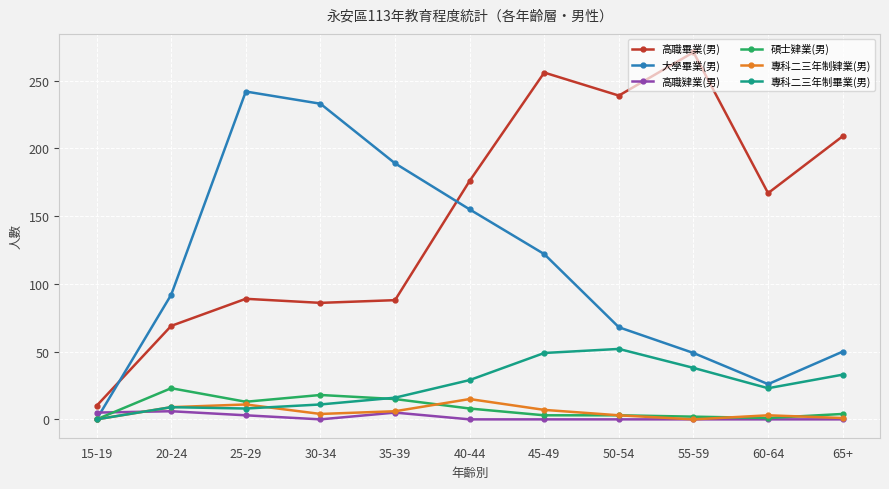

What is the difference between the 碩士肄業(男) values at 25-29 and 20-24?

10